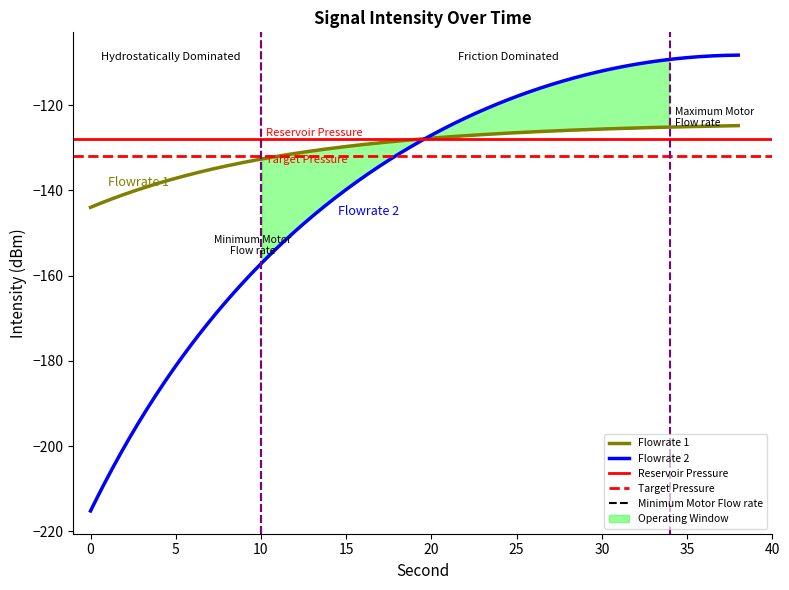

Rank the categories by fractional second value from lowest to highest.

0, 2, 4, 6, 8, 10, 12, 14, 16, 18, 20, 22, 24, 26, 28, 30, 32, 34, 36, 38